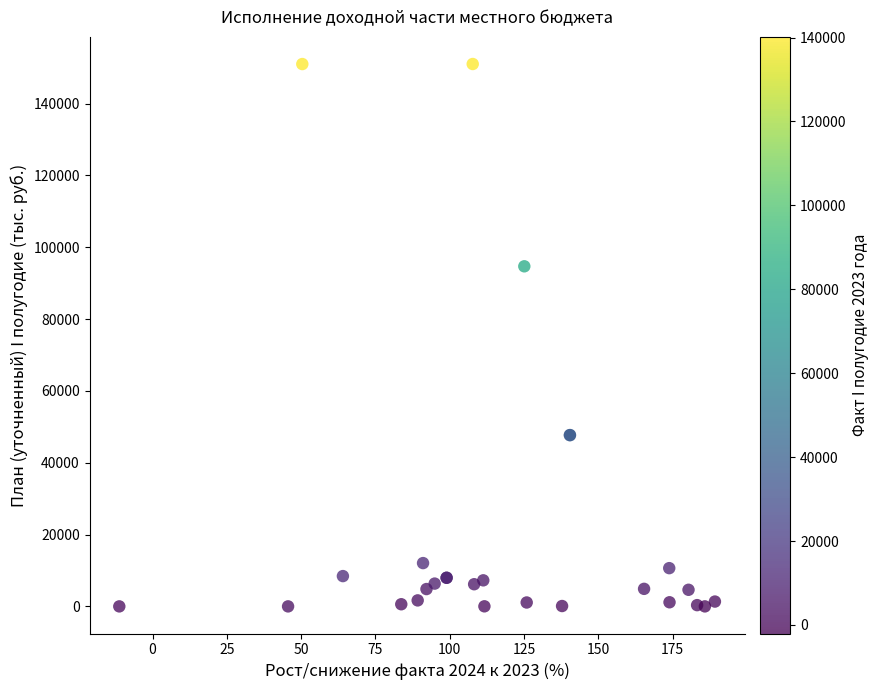

What Y value in the scatter plot is closest to 75497?

94675.9